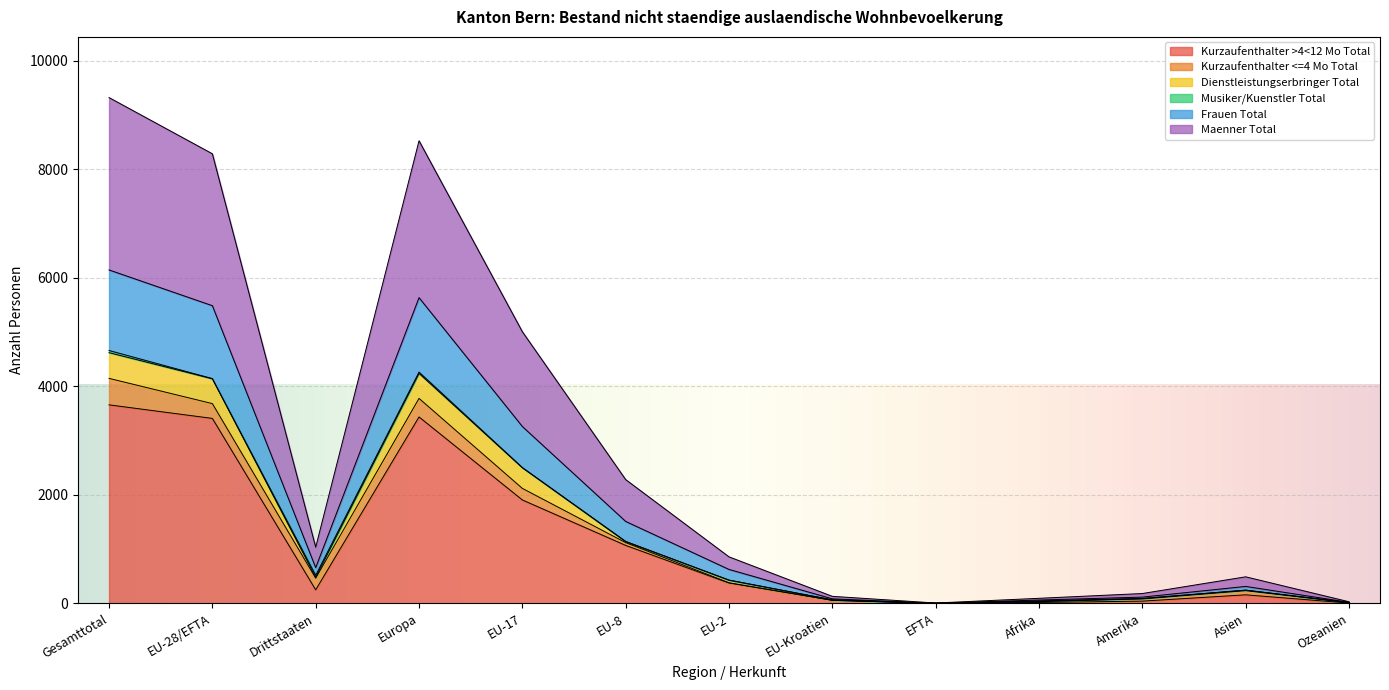

At which label does Kurzaufenthalter >4<12 Mo Total reach its peak?

Gesamttotal